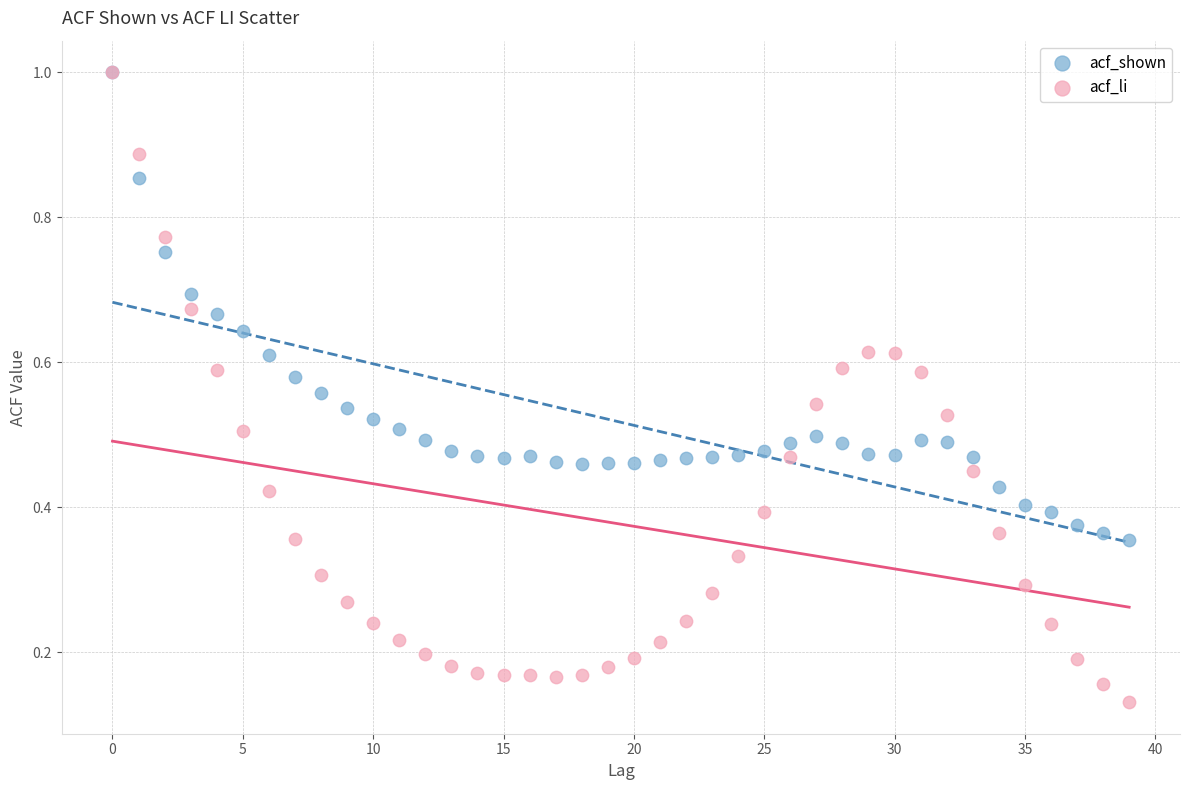

What are all the series names shown in the legend?

acf_shown, acf_li